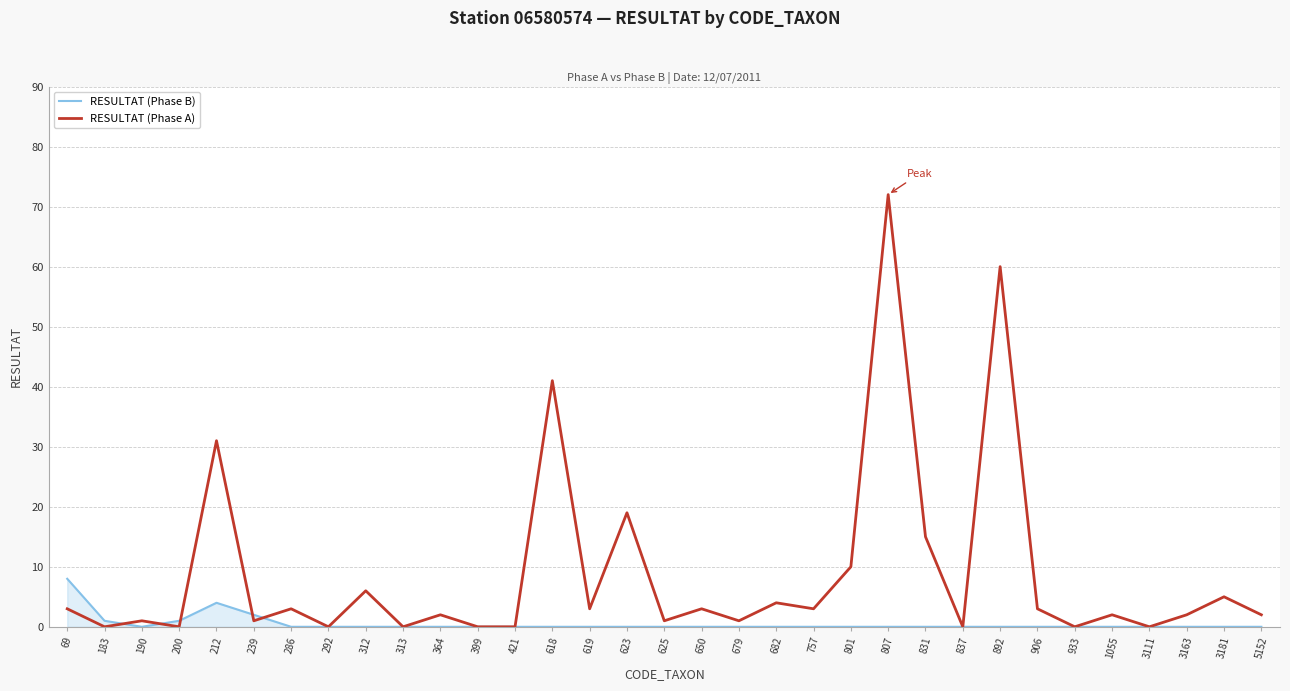

At which label does RESULTAT (Phase A) reach its peak?

807